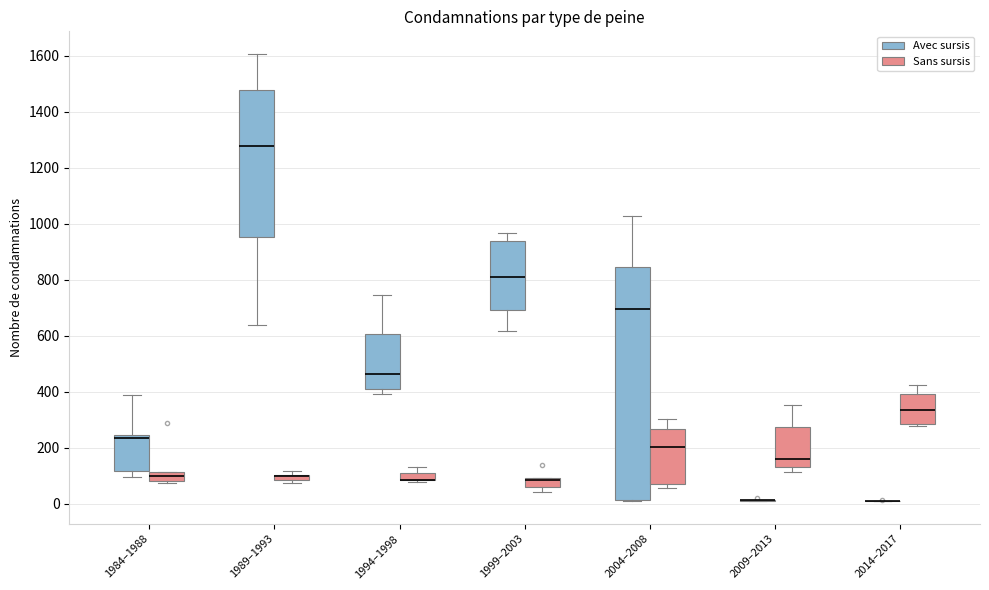

Where does the upper whisker of the box for 2004–2008 (Sans sursis) end on the y-axis? The values are not printed on the chart, so give them approximately, as read against the axis.

300